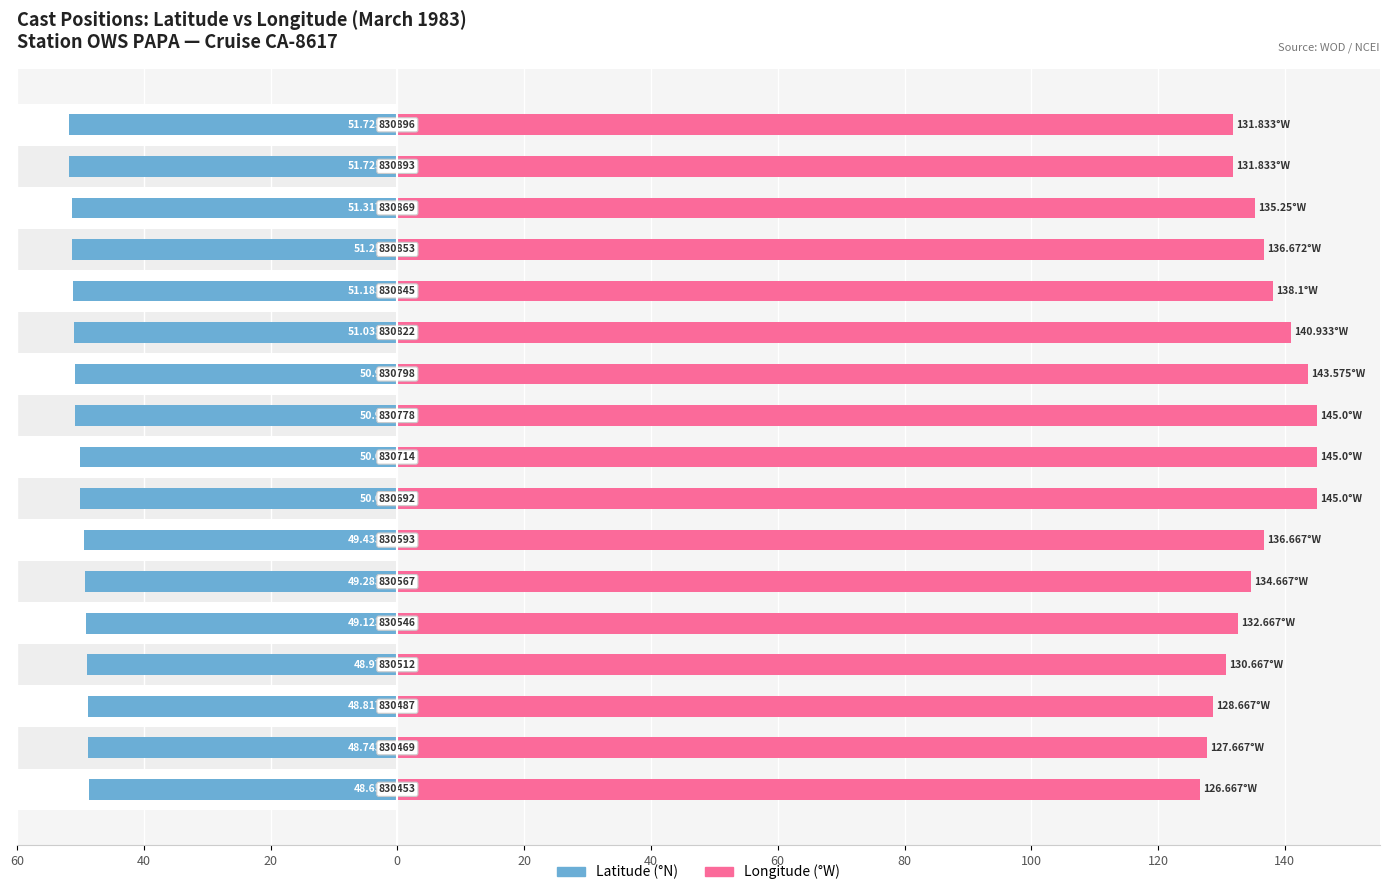

List the series in order of their overall mean, highest first.

|Longitude|, Latitude